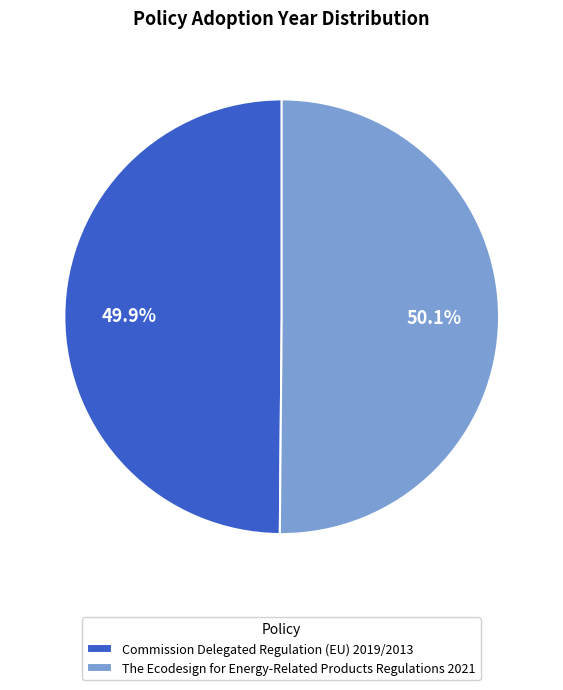

Approximately how many times larger is the value at The Ecodesign for Energy-Related Products Regulations 2021 compared to Commission Delegated Regulation (EU) 2019/2013?

1.0